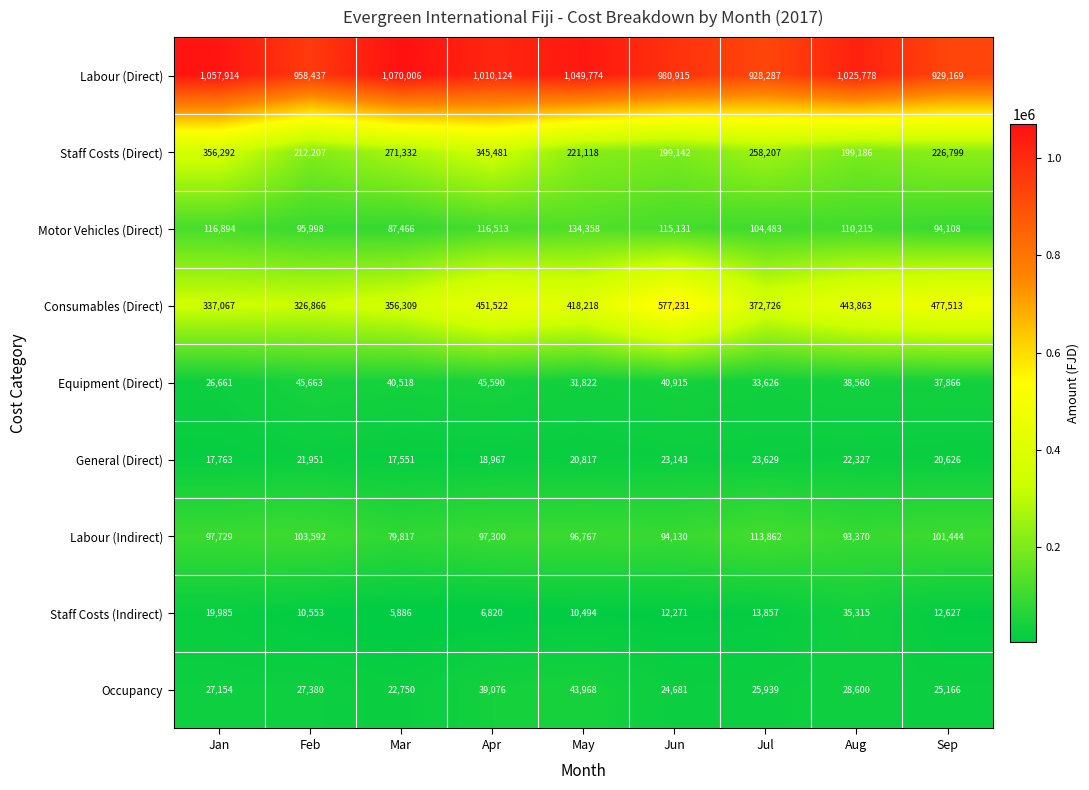

What is the difference between the maximum and minimum values in the Staff Costs (Indirect) series?

29429